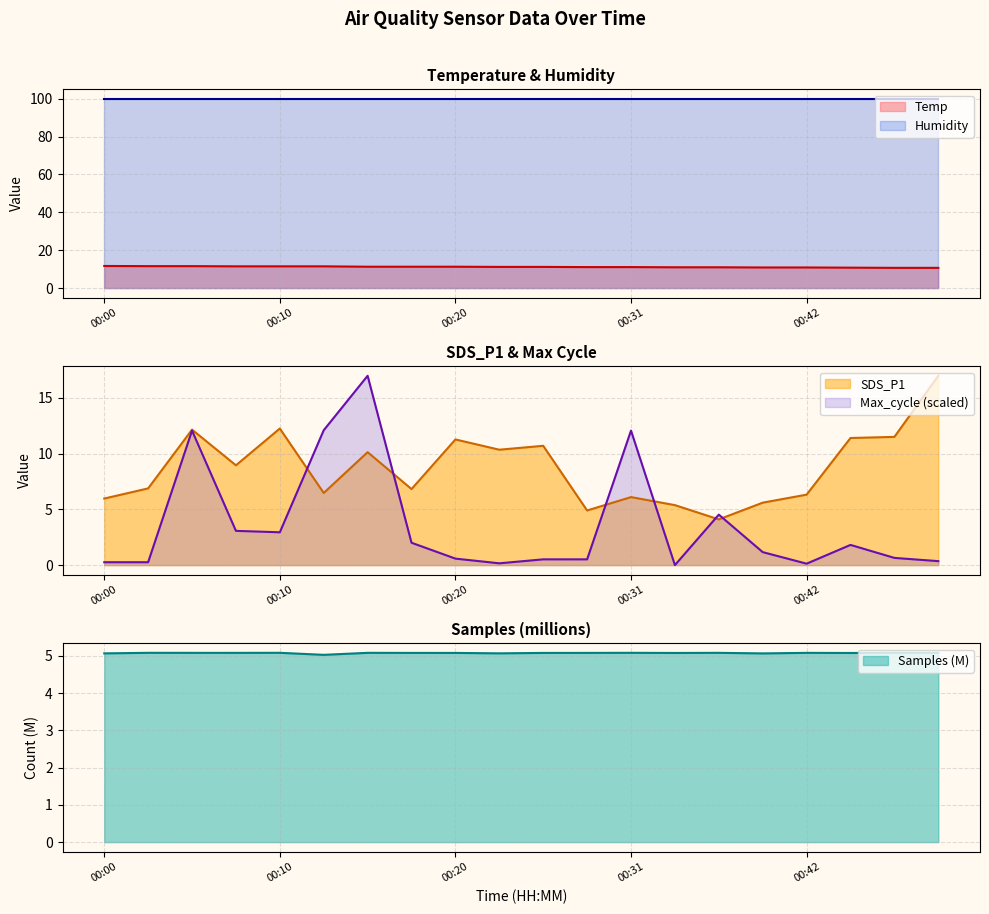

True or false: Temp has more than 1 points higher than both neighbors.

False